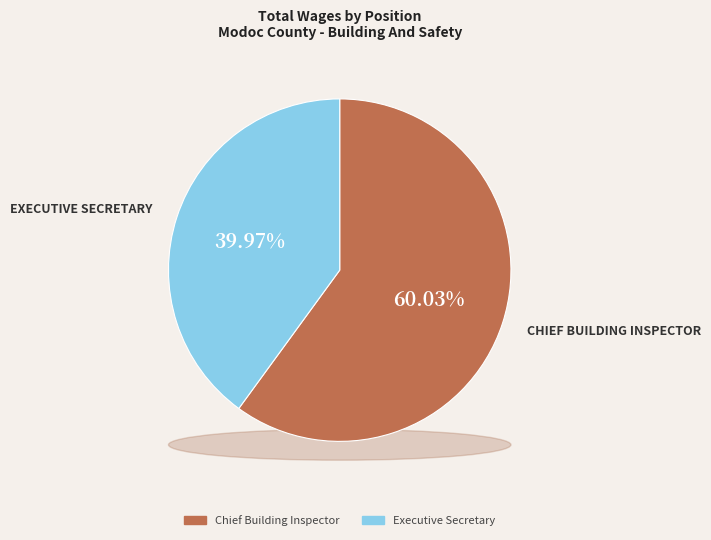

Is it true that Chief Building Inspector is 60% of the pie?

True